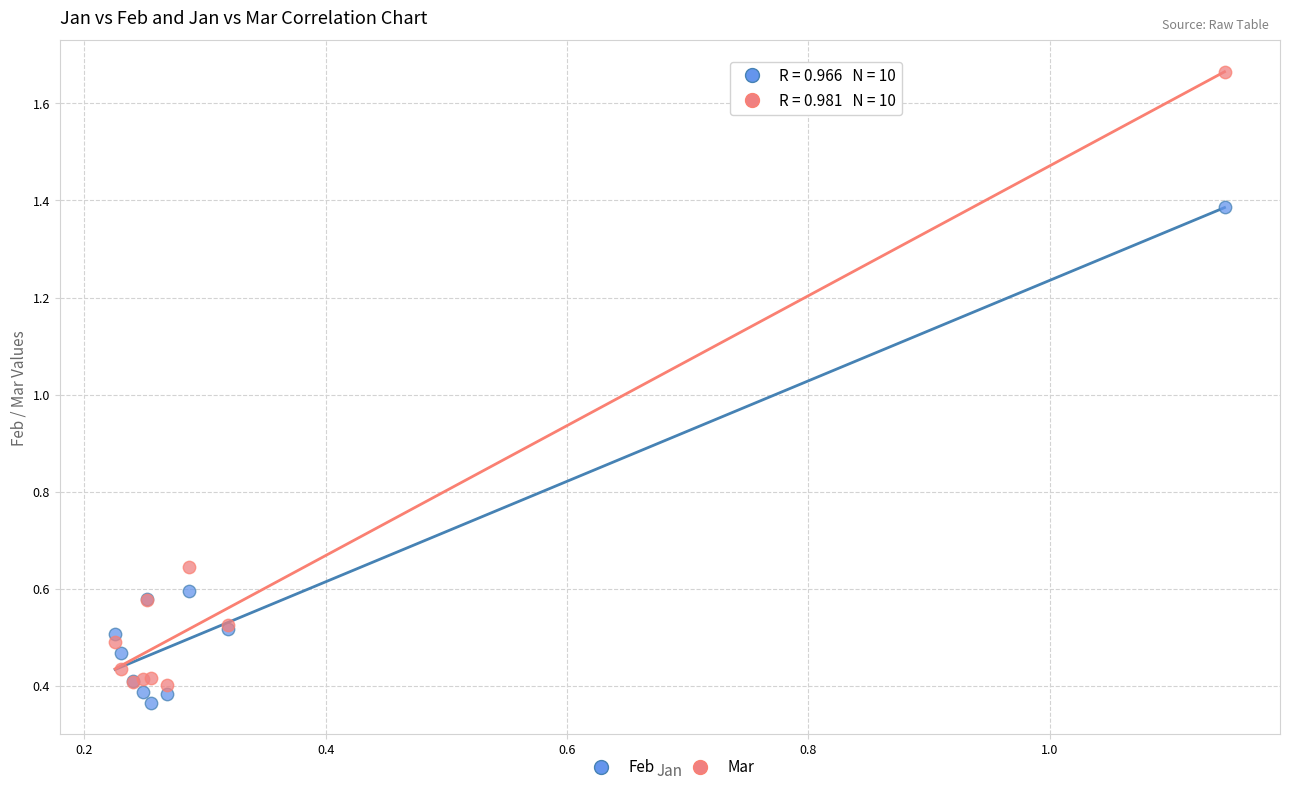

Which series contains the highest Y value?

Mar